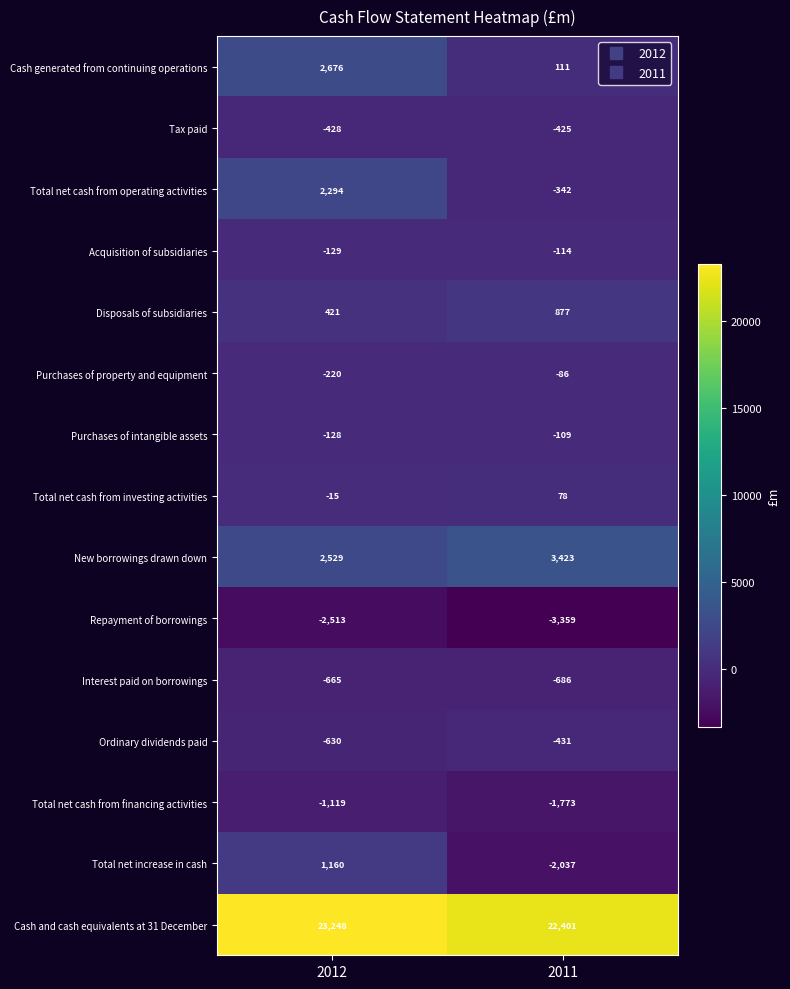

True or false: Disposals of subsidiaries has a value of 421 at 2012.

True